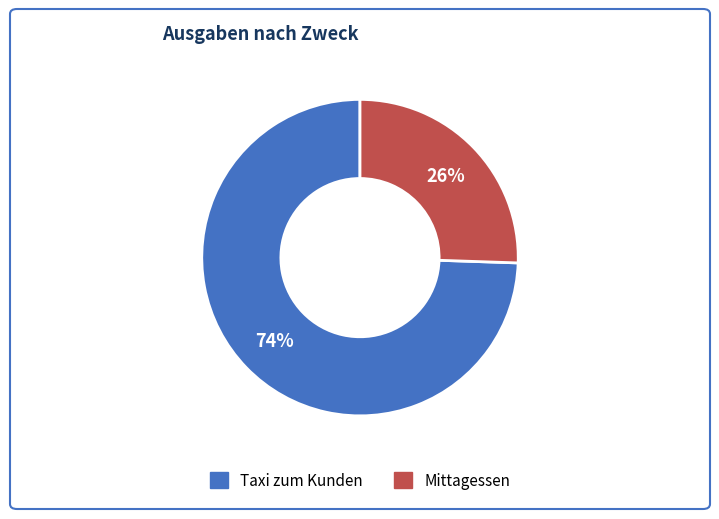

Which category has the biggest portion of the pie?

Taxi zum Kunden